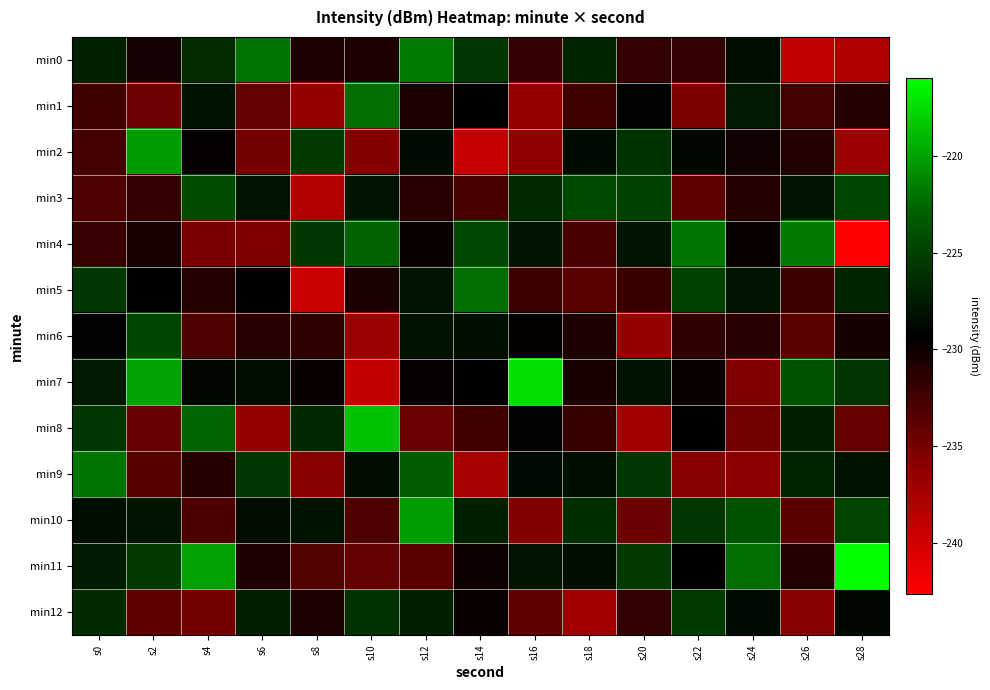

How many categories are shown in the chart?

15